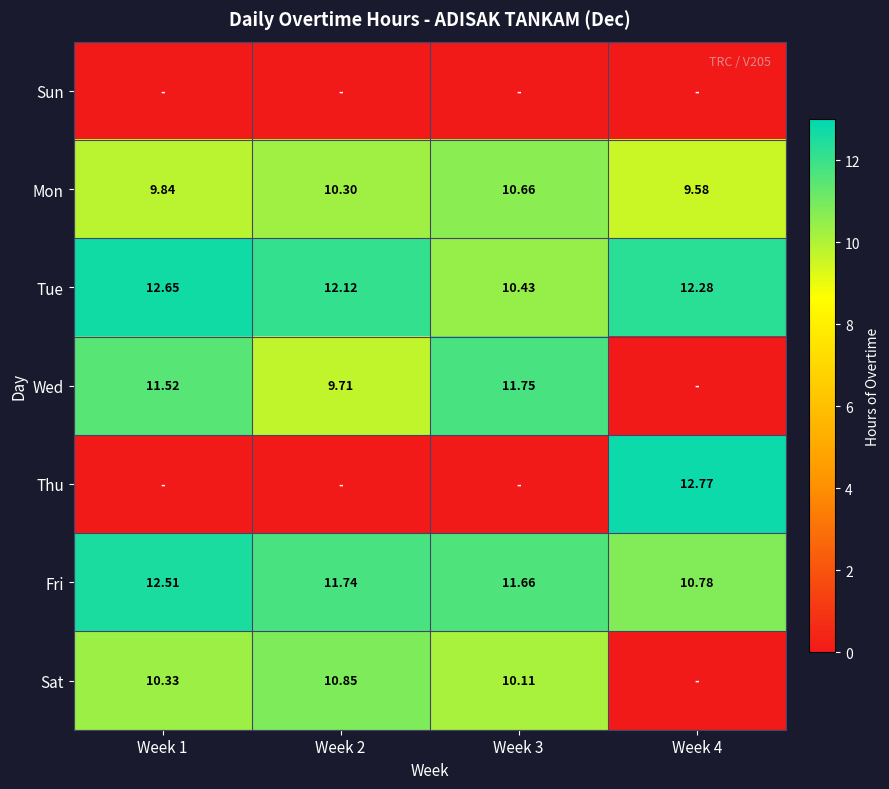

Is the value of Tue at Week 4 greater than the value of Mon at Week 2?

Yes